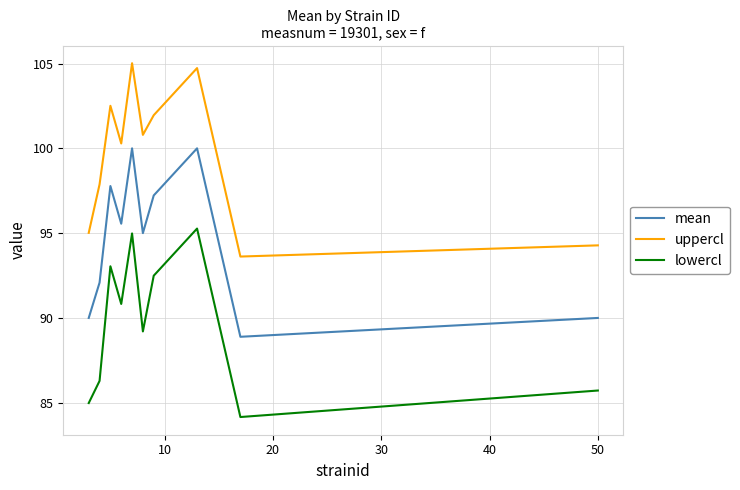

At how many categories does at least one series exceed 88?

10